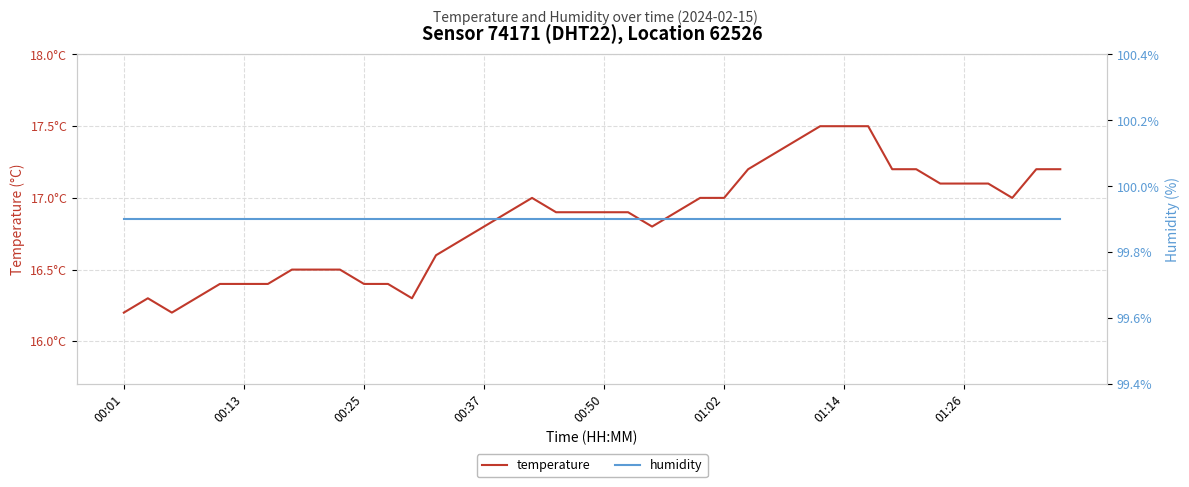

Between 29 and 18, which is larger?

29